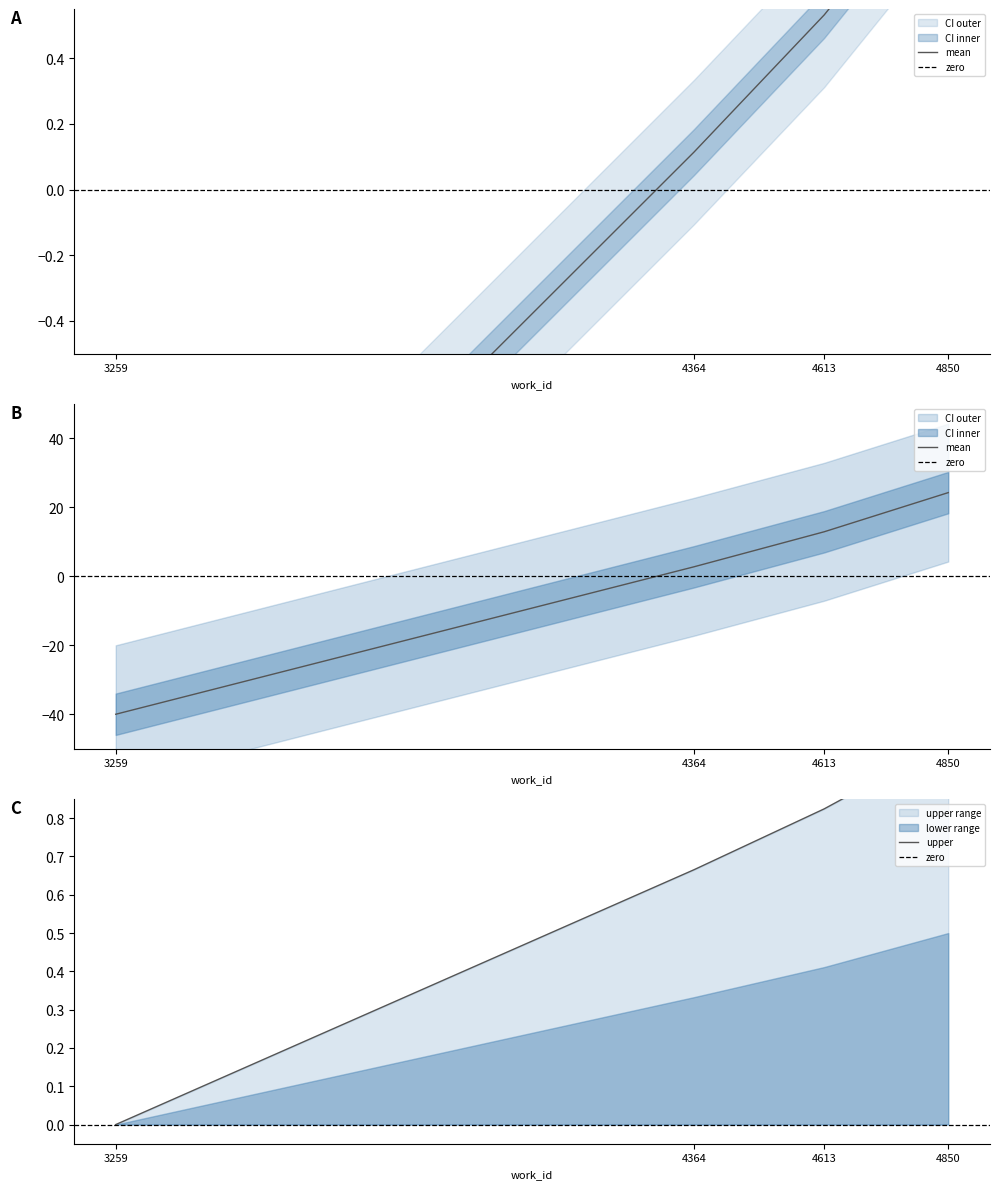

How many positive values does the id_upper series have?

3